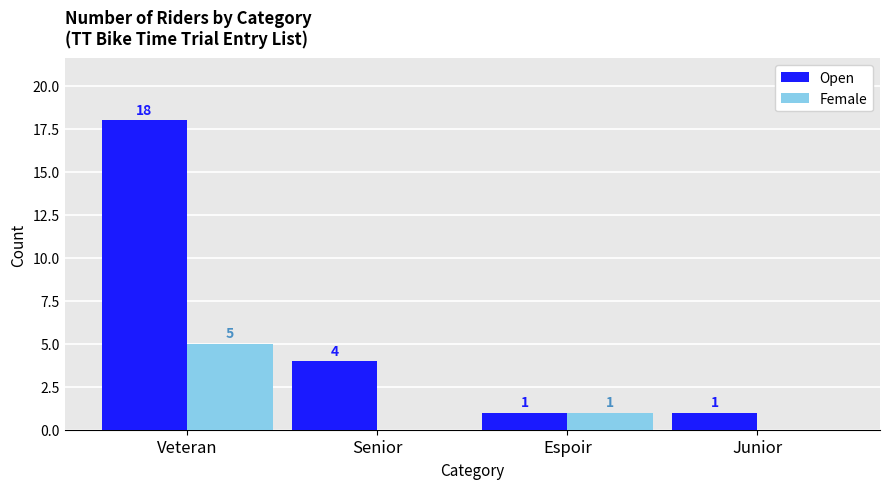

Reading left to right, transcribe all the data shown in this chart.

Open: 18	4	1	1
Female: 5	0	1	0